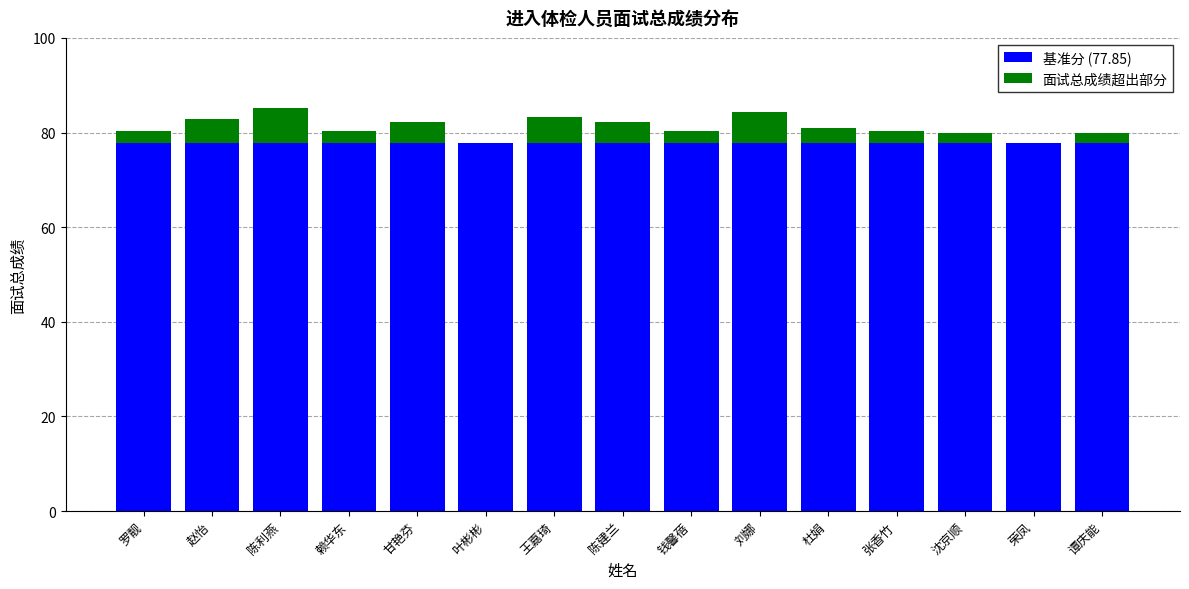

What is the total value across all series at 陈建兰?

82.1